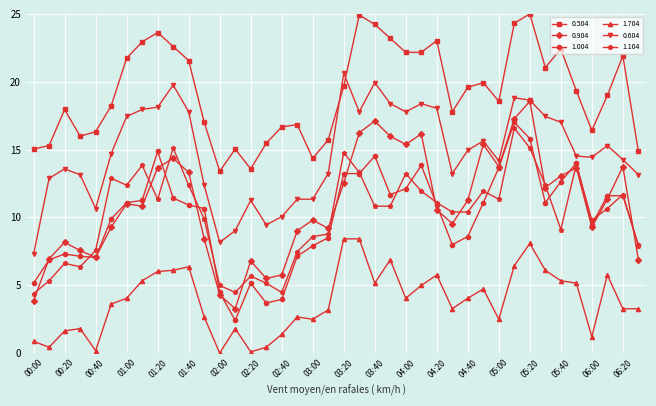

Which series has the largest total across all categories?

0.504